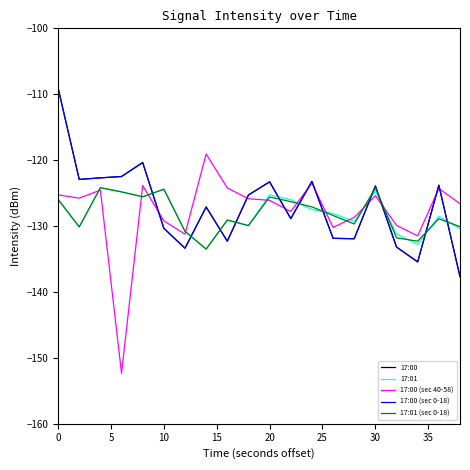

True or false: 17:01 and 17:00 (sec 40-58) intersect in this chart.

True